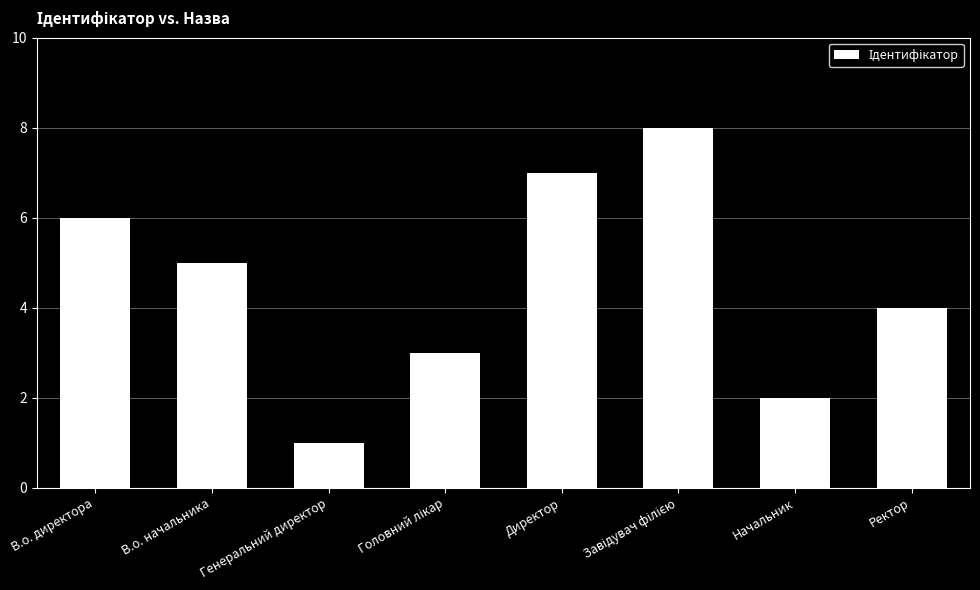

True or false: the data shows 1 at Генеральний директор.

True